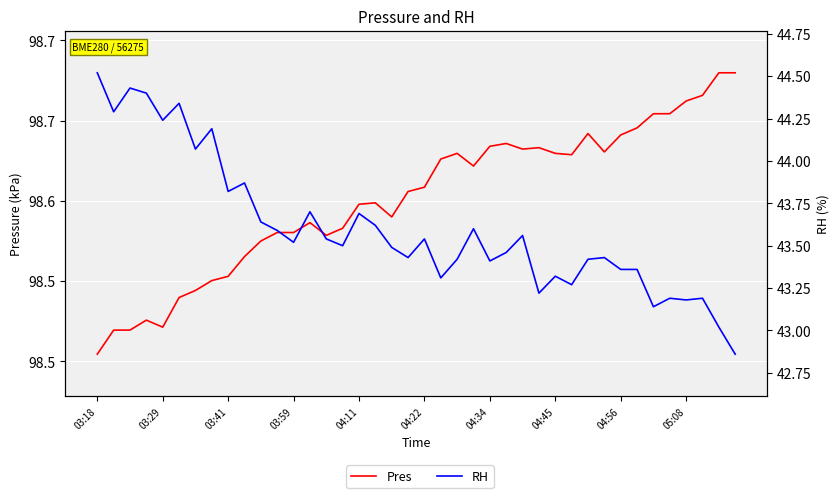

What position from the right is 04:22?

20